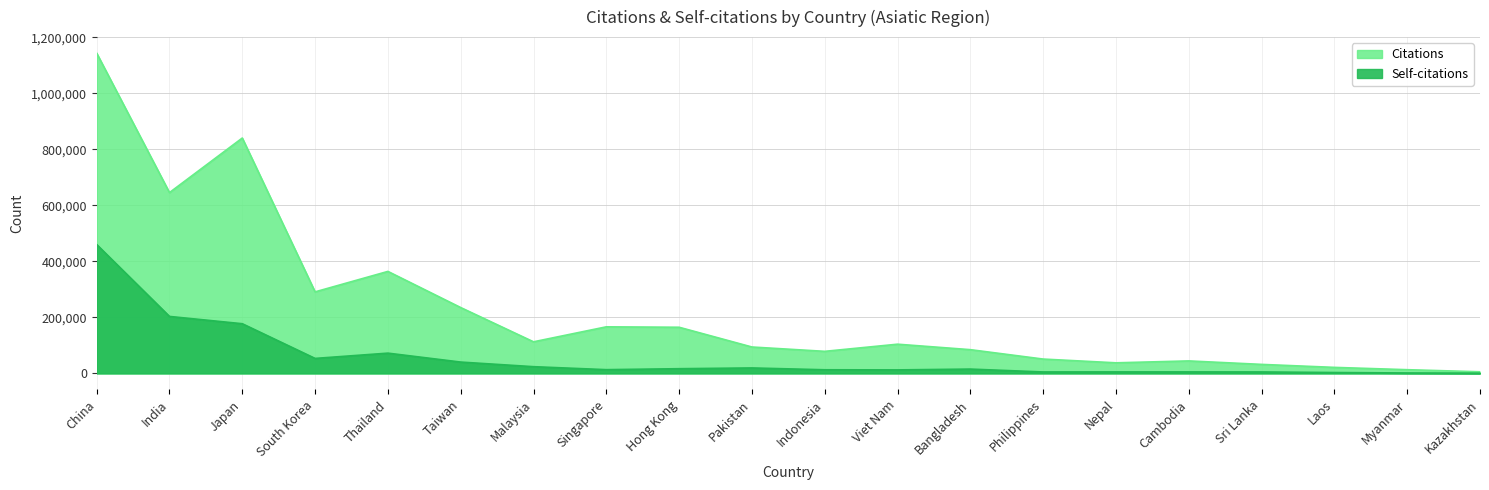

Between Viet Nam and Nepal, which series saw the biggest shift?

Citations